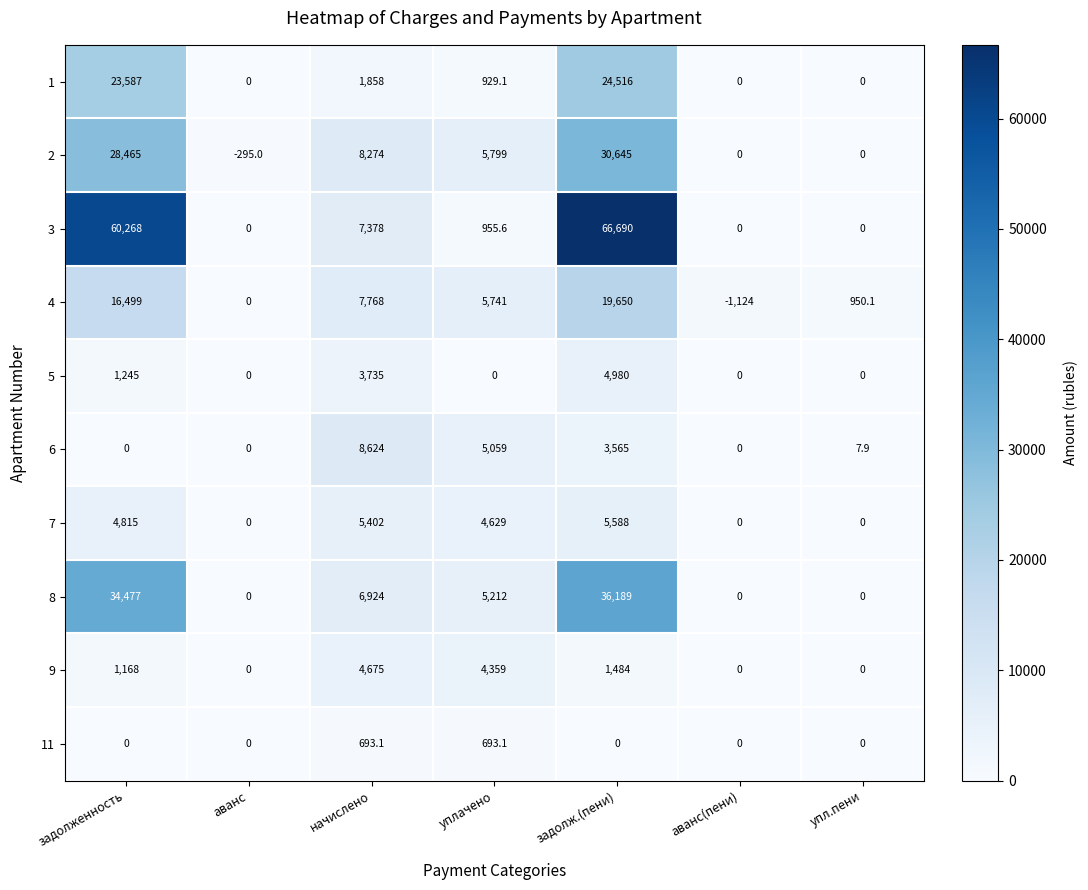

How many values in 7 are above zero?

4